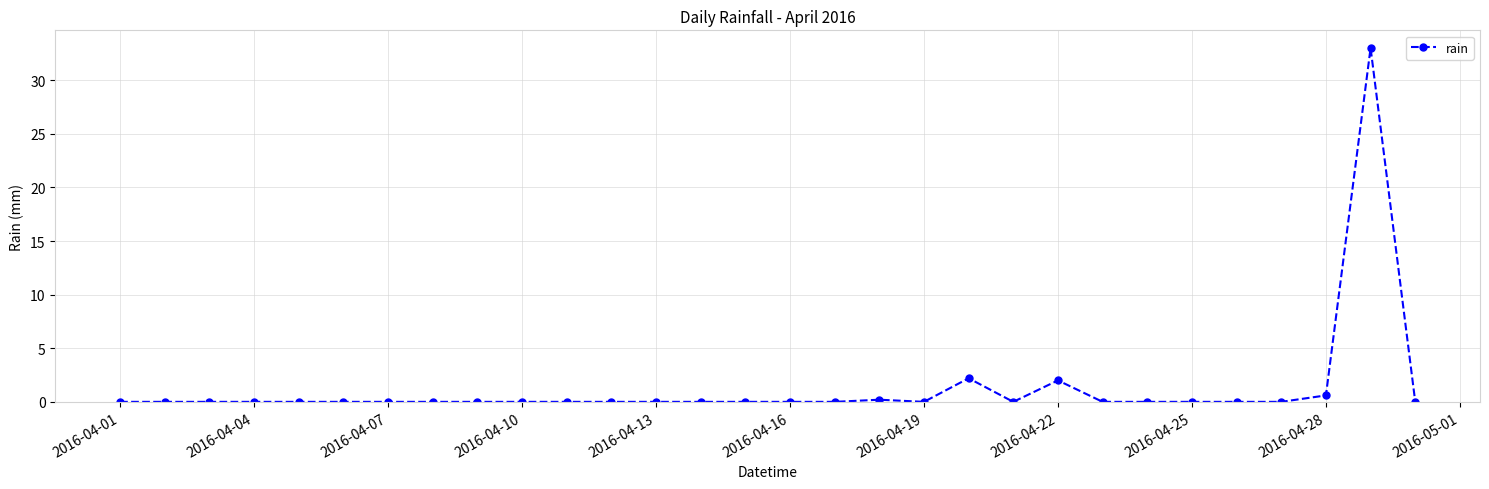

What is the average value?

1.3